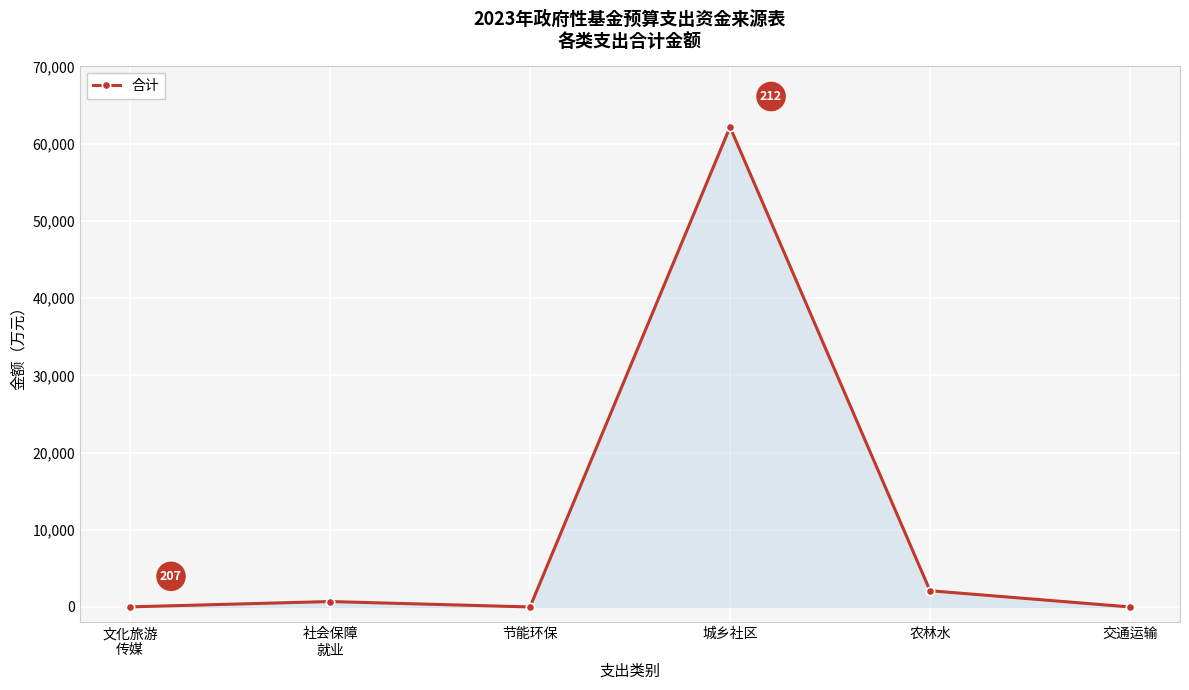

Is it true that the value at 交通运输 is 0?

True